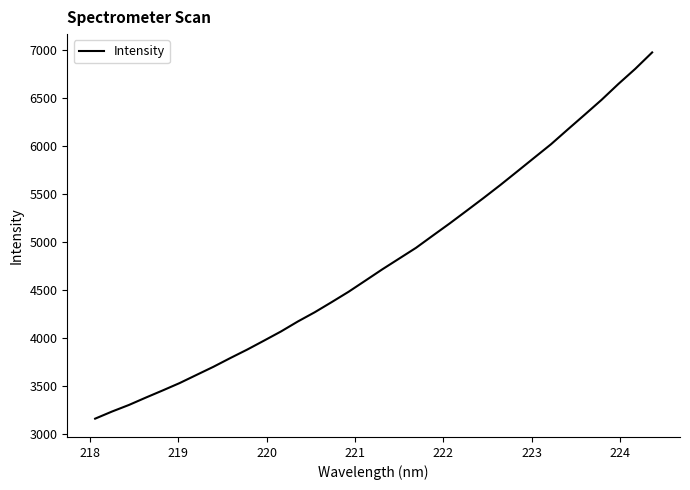

Is this an area chart (filled region under the line)?

No